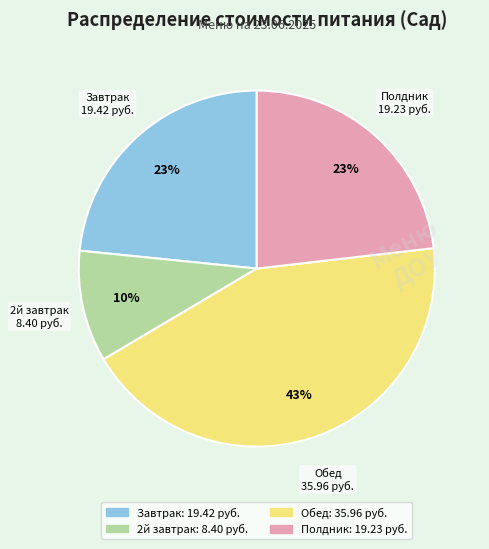

To the nearest percent, what is the difference between the Завтрак and Обед slice percentages?

20%